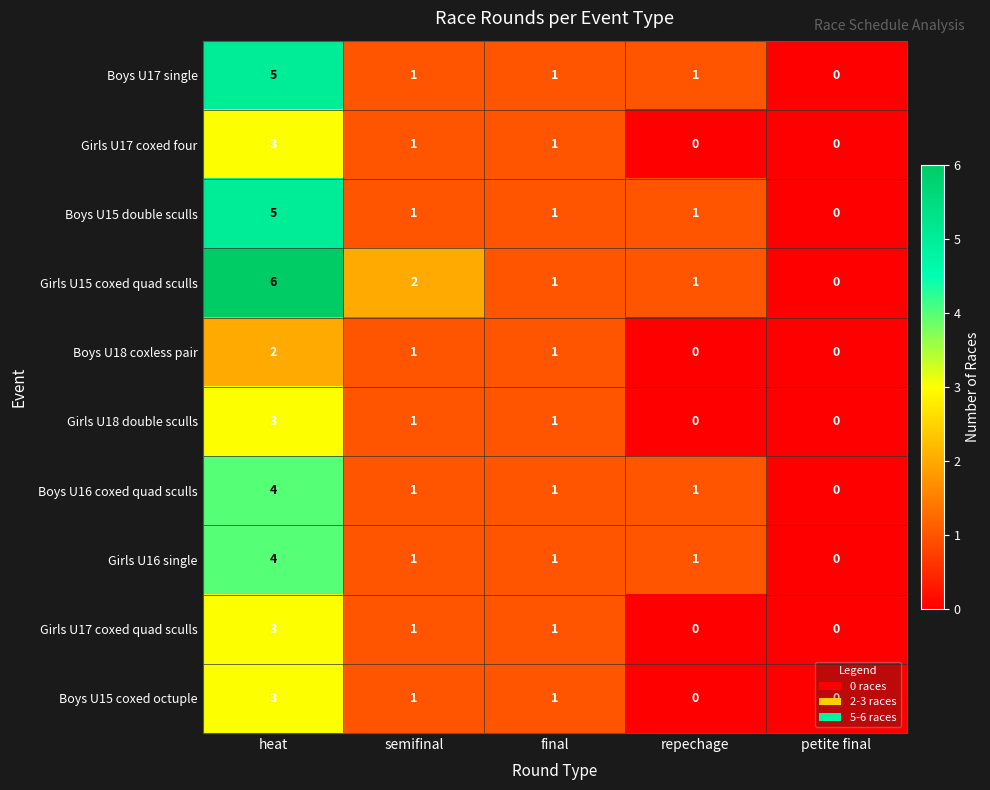

At which label does Girls U16 single reach its peak?

heat